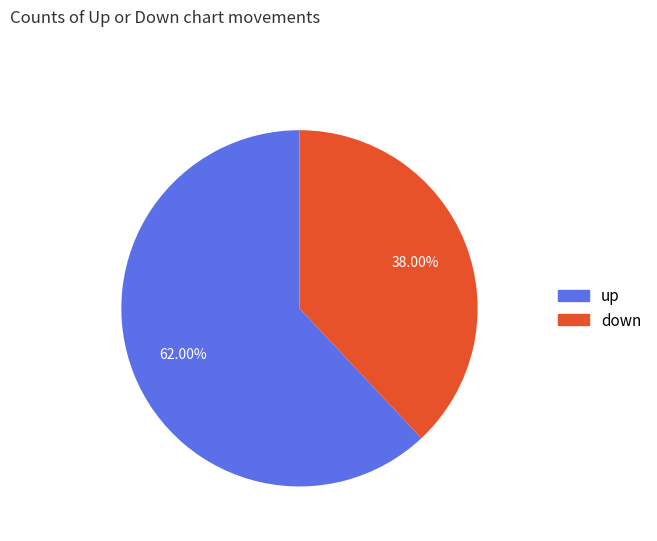

What percentage is the down slice, to the nearest percent?

38%